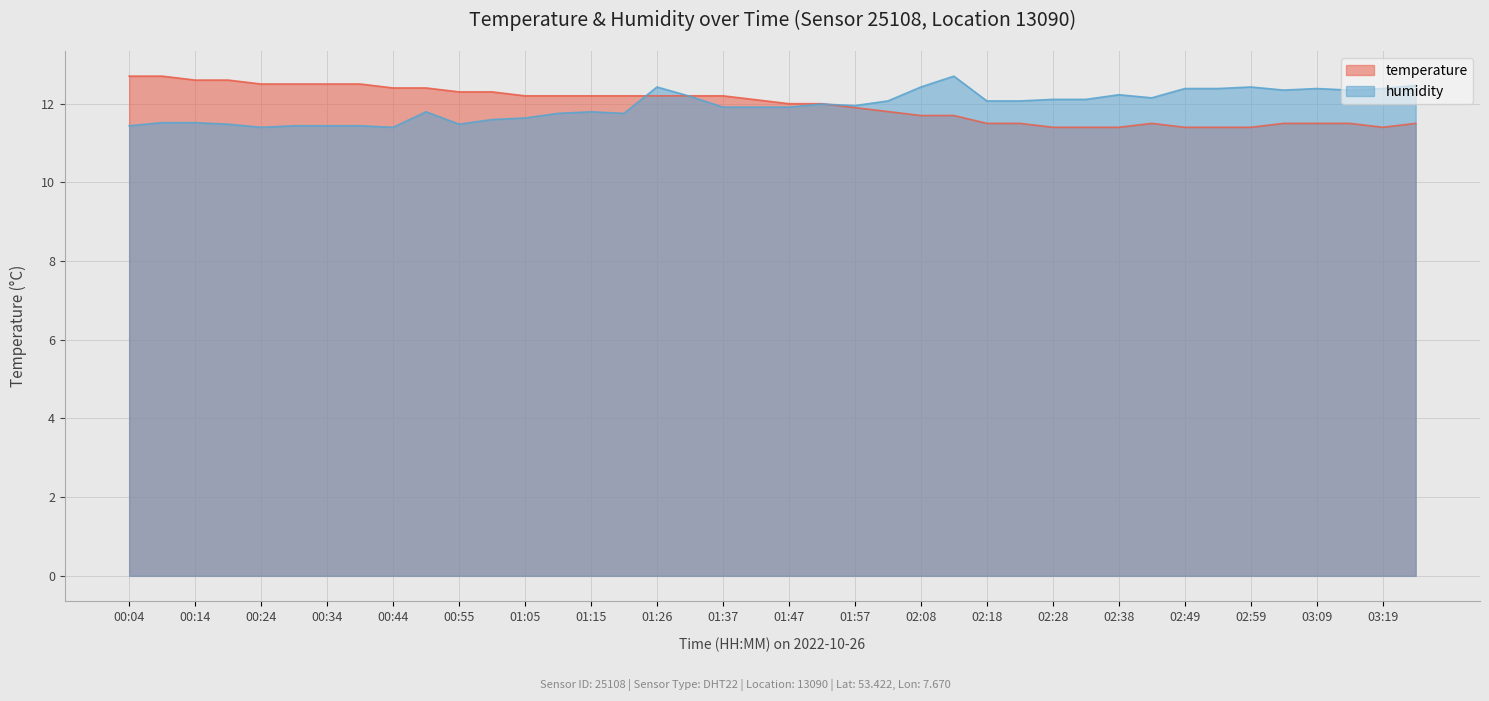

How many interior local valleys does the humidity series have?

8